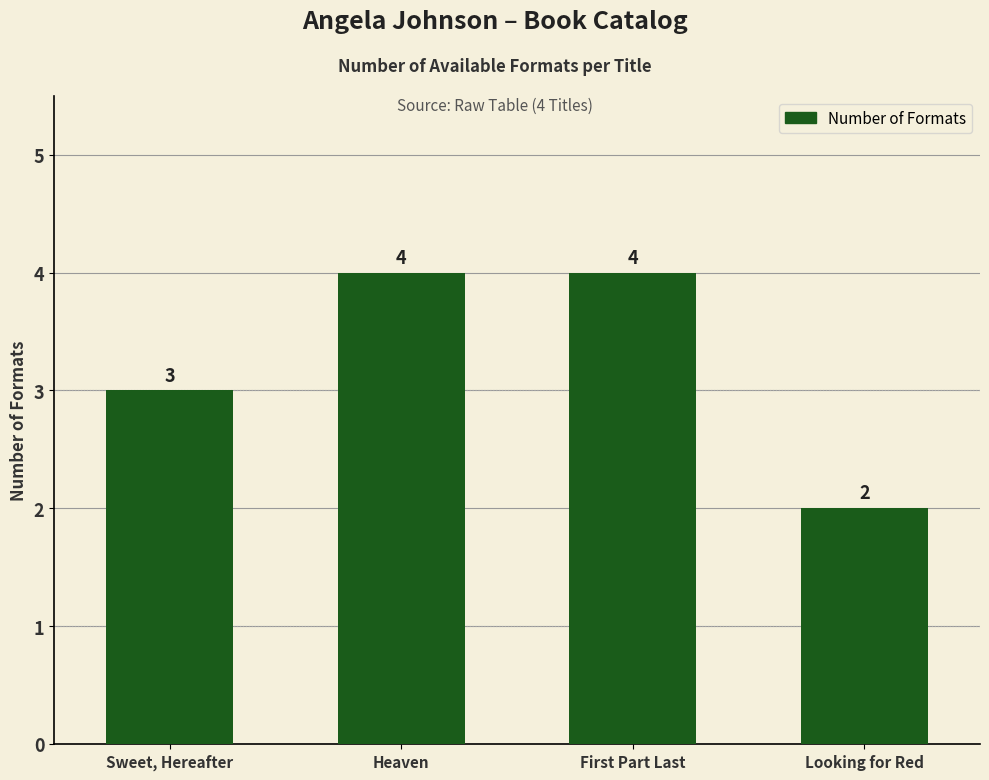

What position from the left is Looking for Red?

4